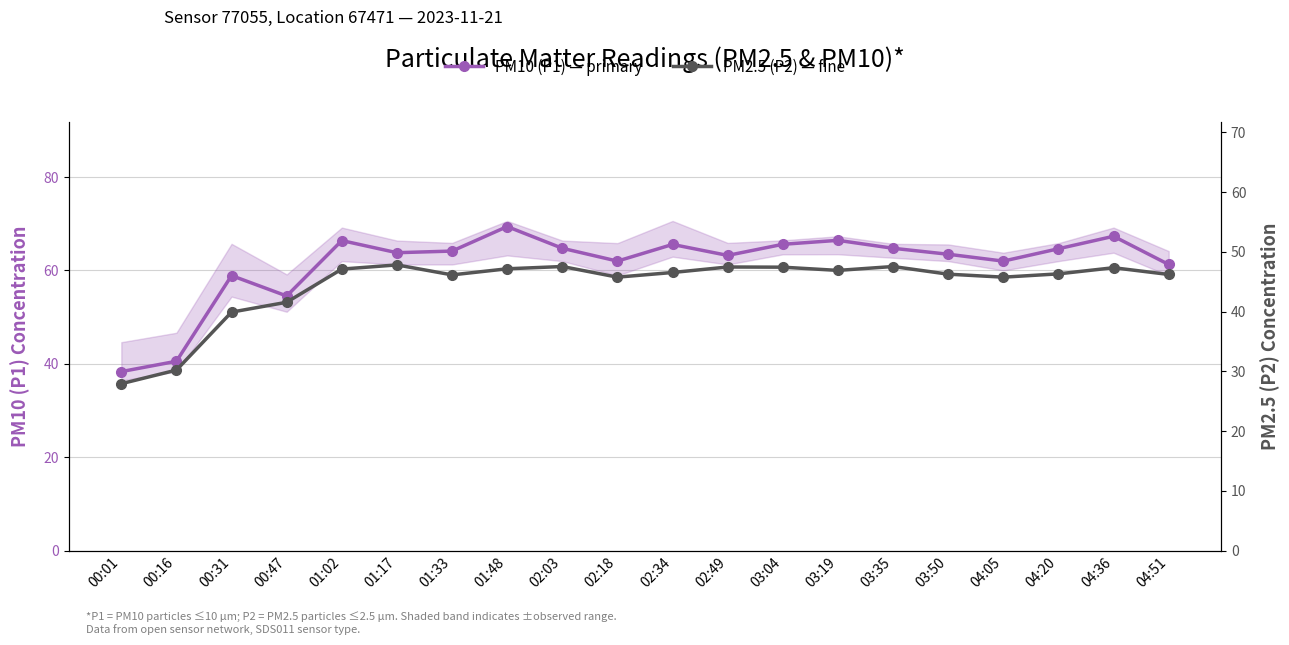

What is the label of the 11th point from the right?

02:18